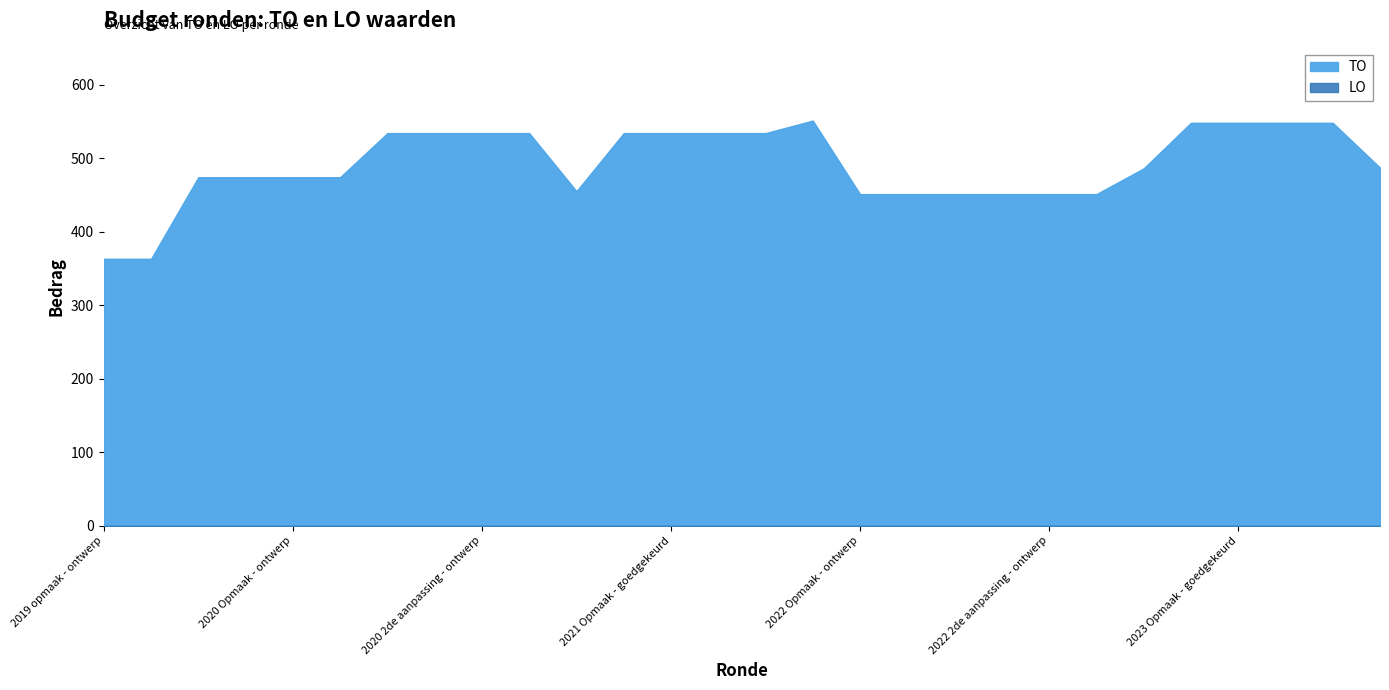

What is the label of the 7th point from the right?

2022 2de aanpassing - goedgekeurd